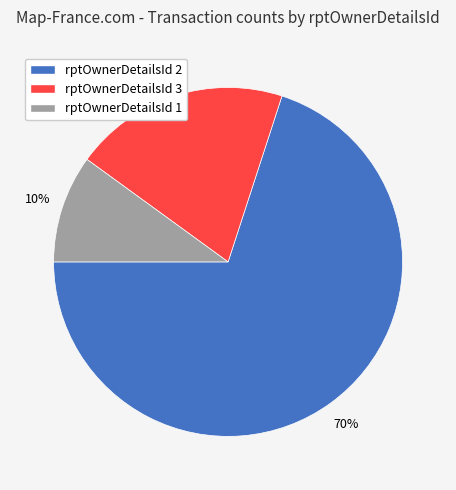

To the nearest percent, what is the difference between the largest and smallest slice percentages?

60%